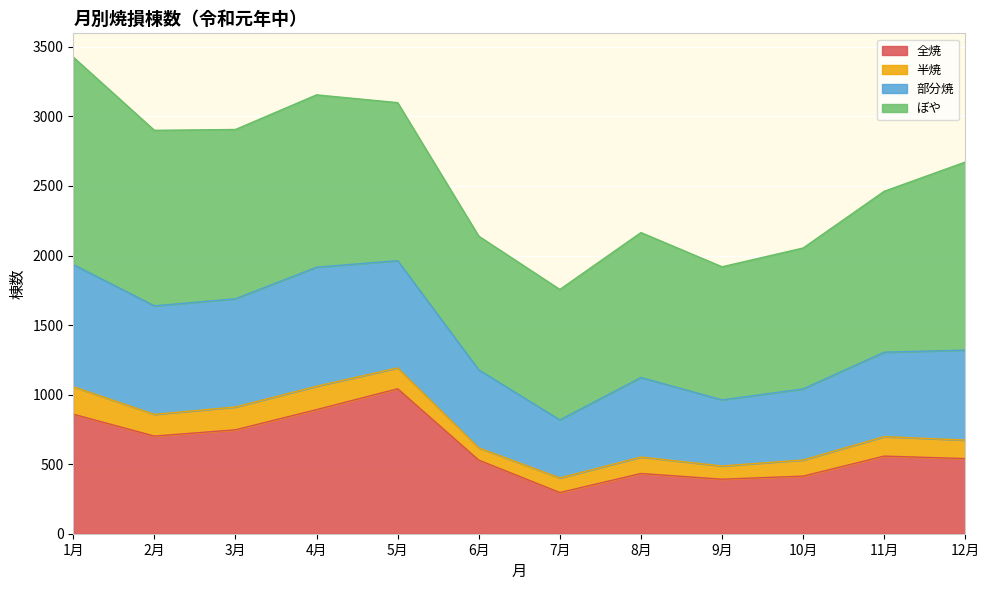

What is the highest value of the 全焼 series?

1042